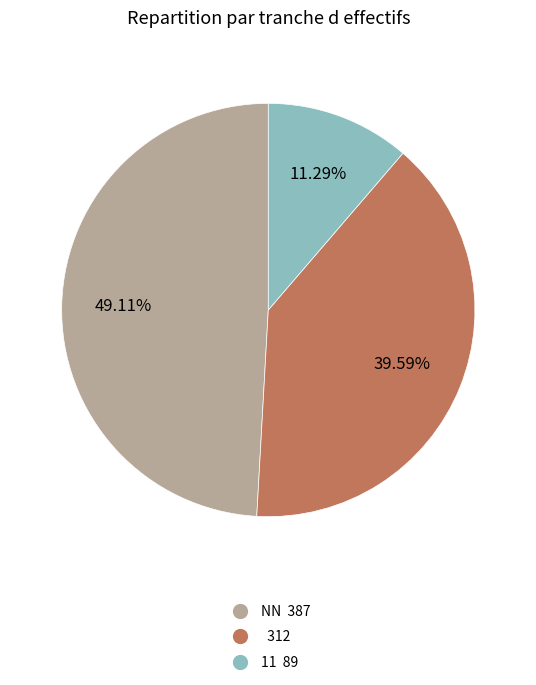

Is there a majority slice in this chart?

No